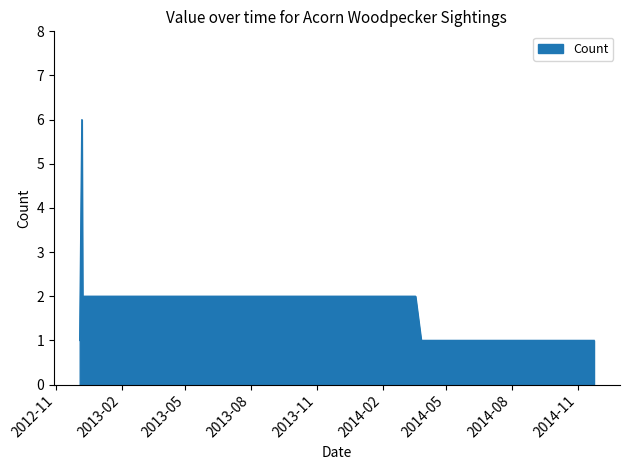

At which category does the data reach its first local peak?

2012-12-07